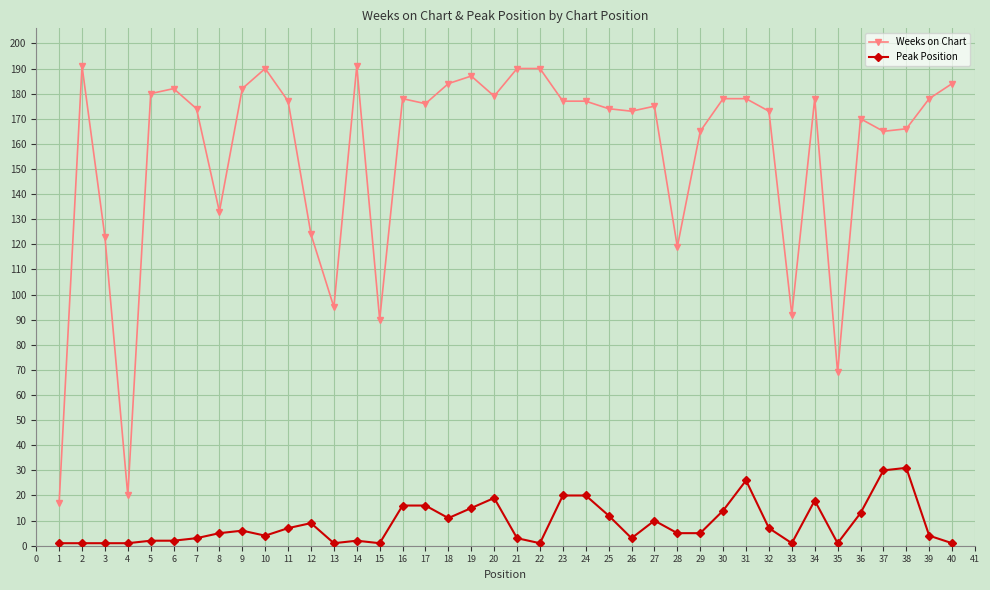

How many lines are shown in the chart?

2